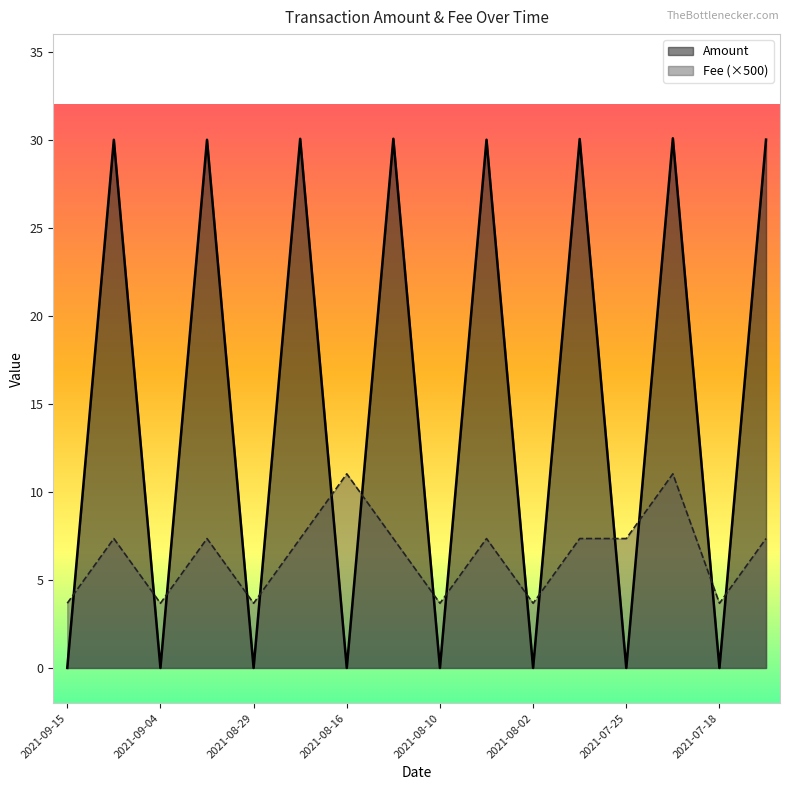

Where is the first local minimum for Amount?

2021-09-04